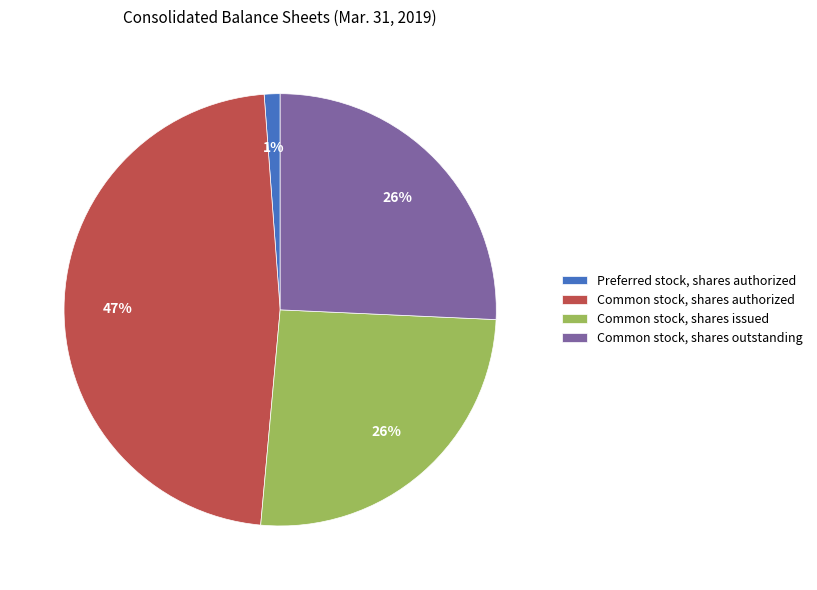

Does Common stock, shares authorized account for over 50% of the chart?

No